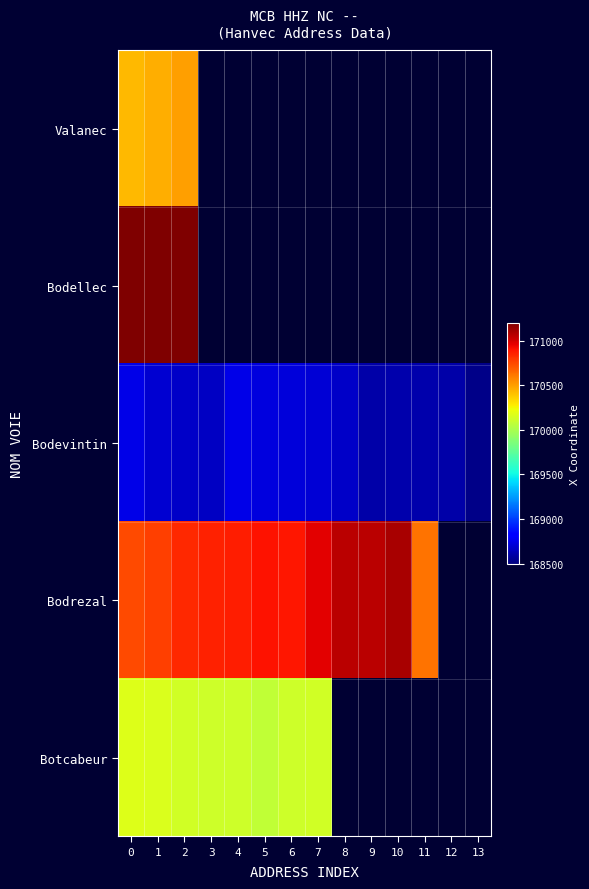

Is the value of Bodrezal at 10 greater than the value of Botcabeur at 11?

No